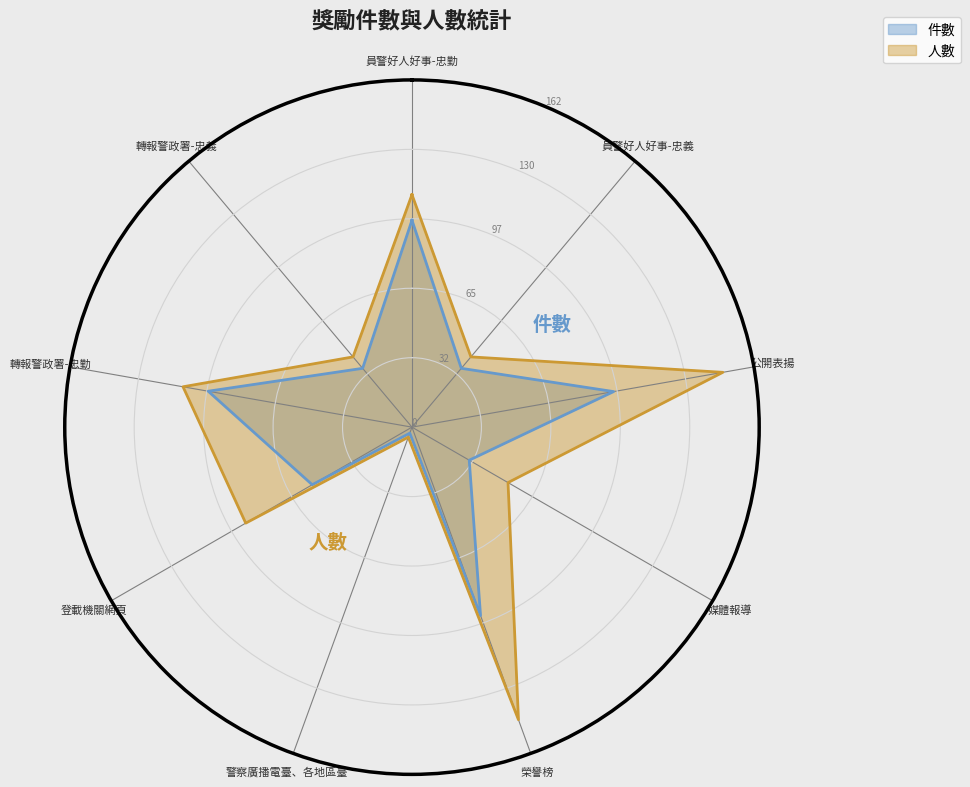

Is the value of 人數 at 員警好人好事-忠勤 greater than the value of 件數 at 員警好人好事-忠勤?

Yes